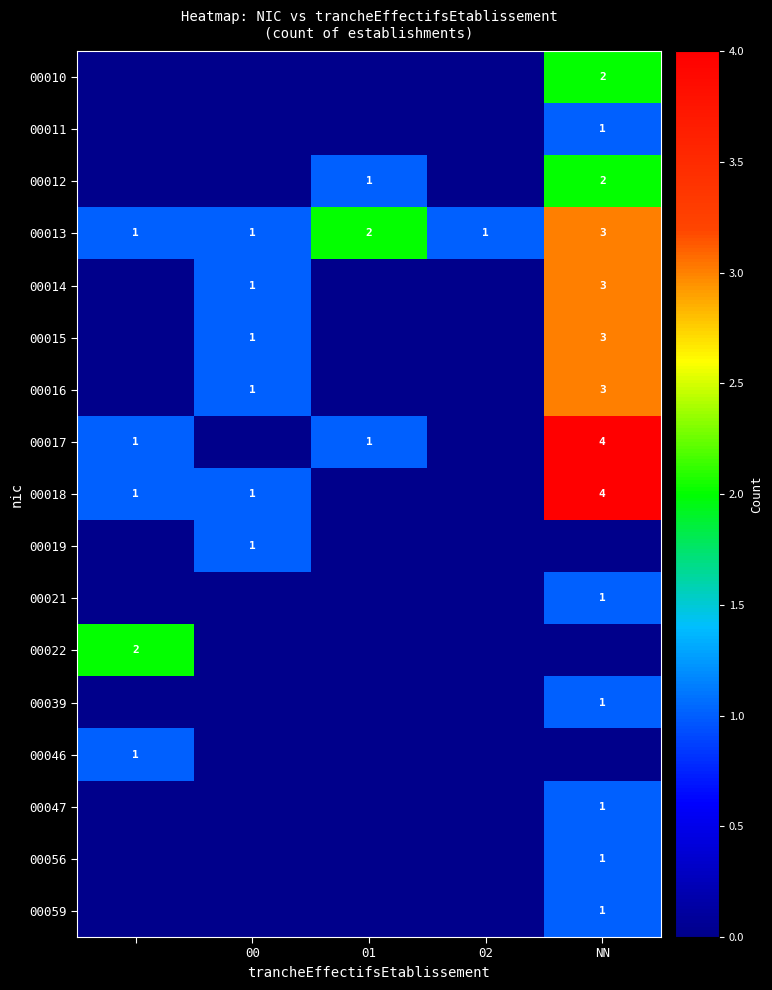

How many data points in 00013 are above 1?

2